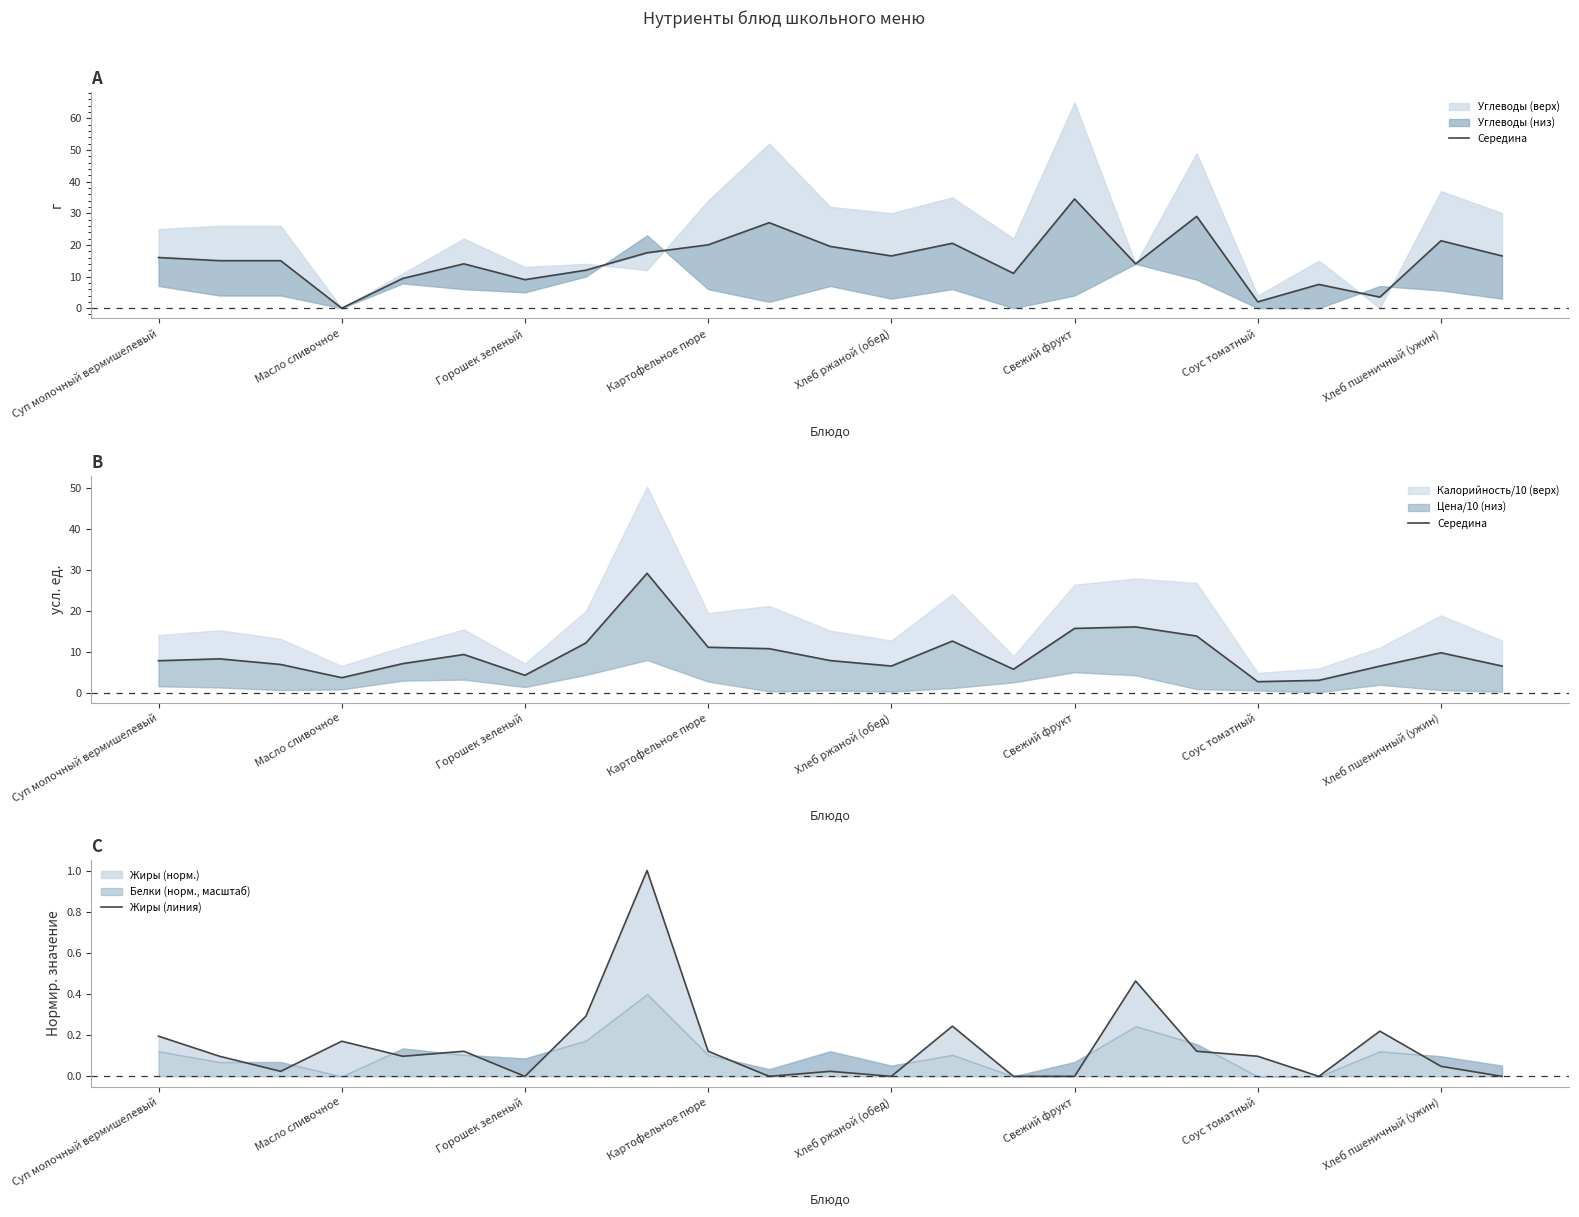

Which series has the widest spread of values?

Середина